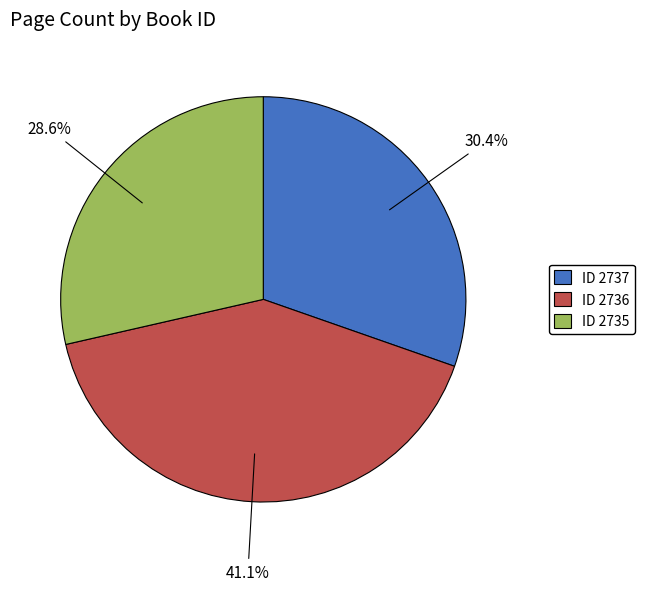

Combined, do ID 2737 and ID 2735 account for over 50%?

Yes